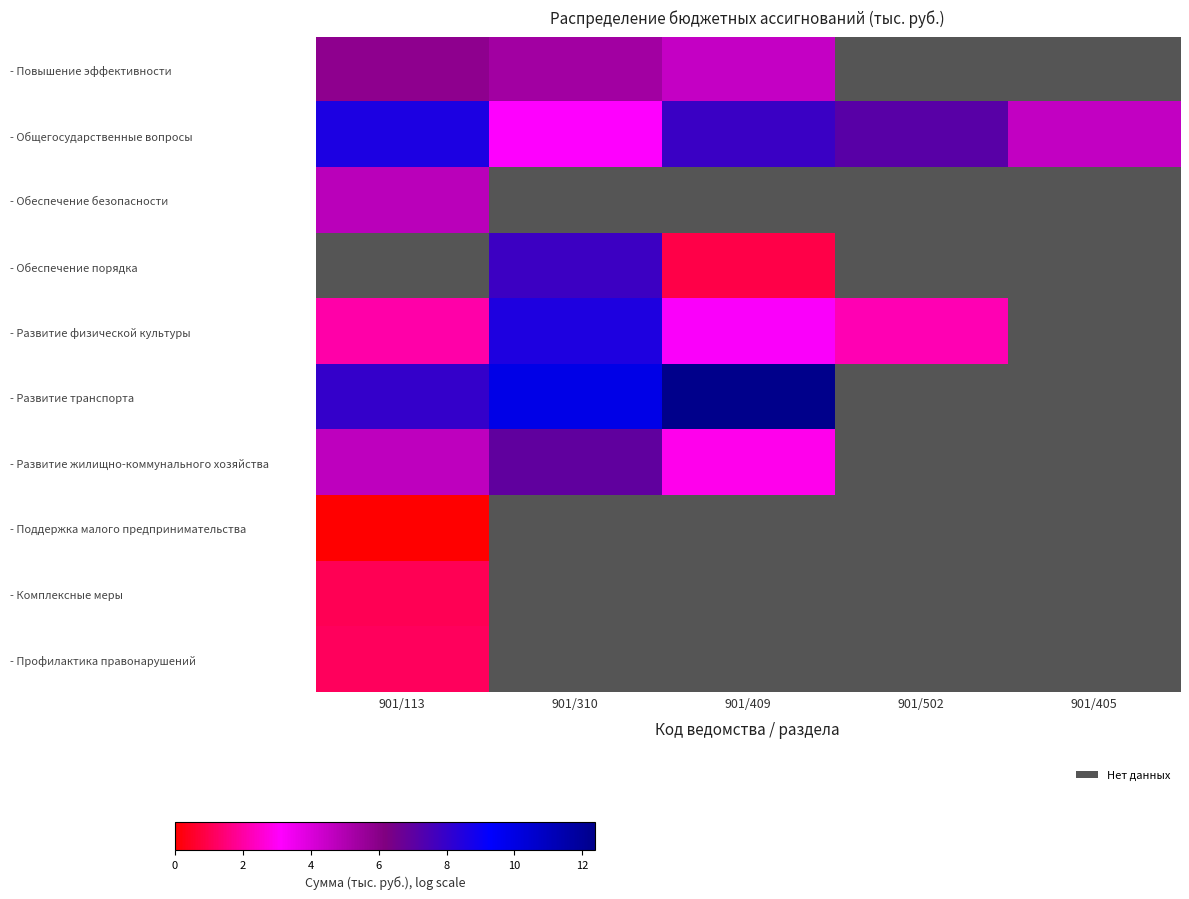

The value of - Развитие транспорта at 901/310 is 4.7. True or false?

False